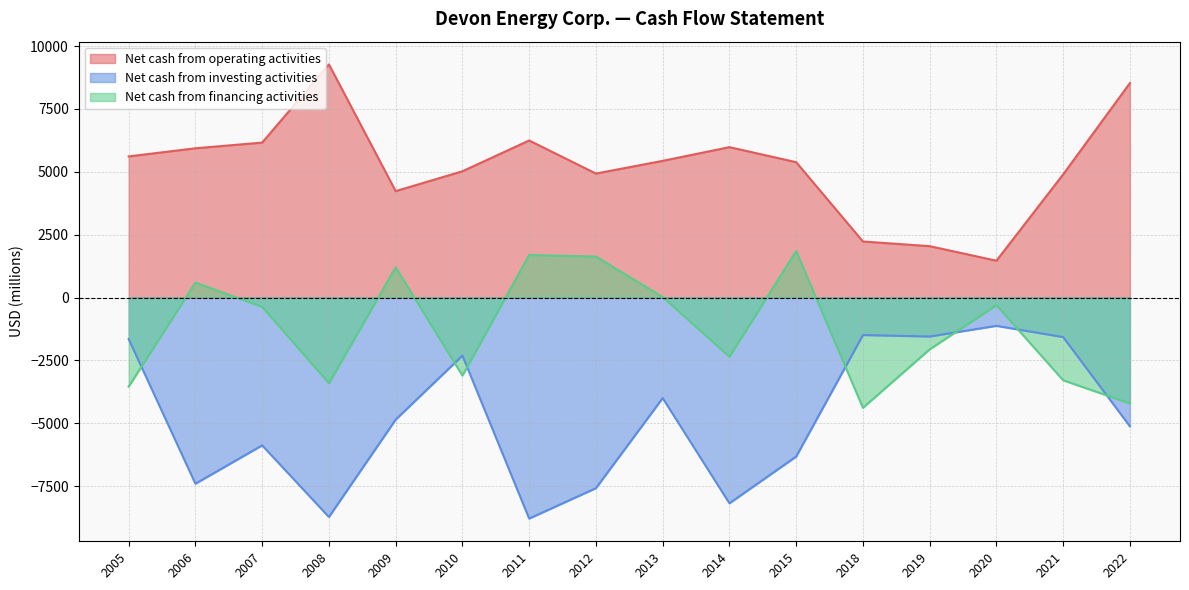

What are all the series names shown in the legend?

Net cash from operating activities, Net cash from investing activities, Net cash from financing activities